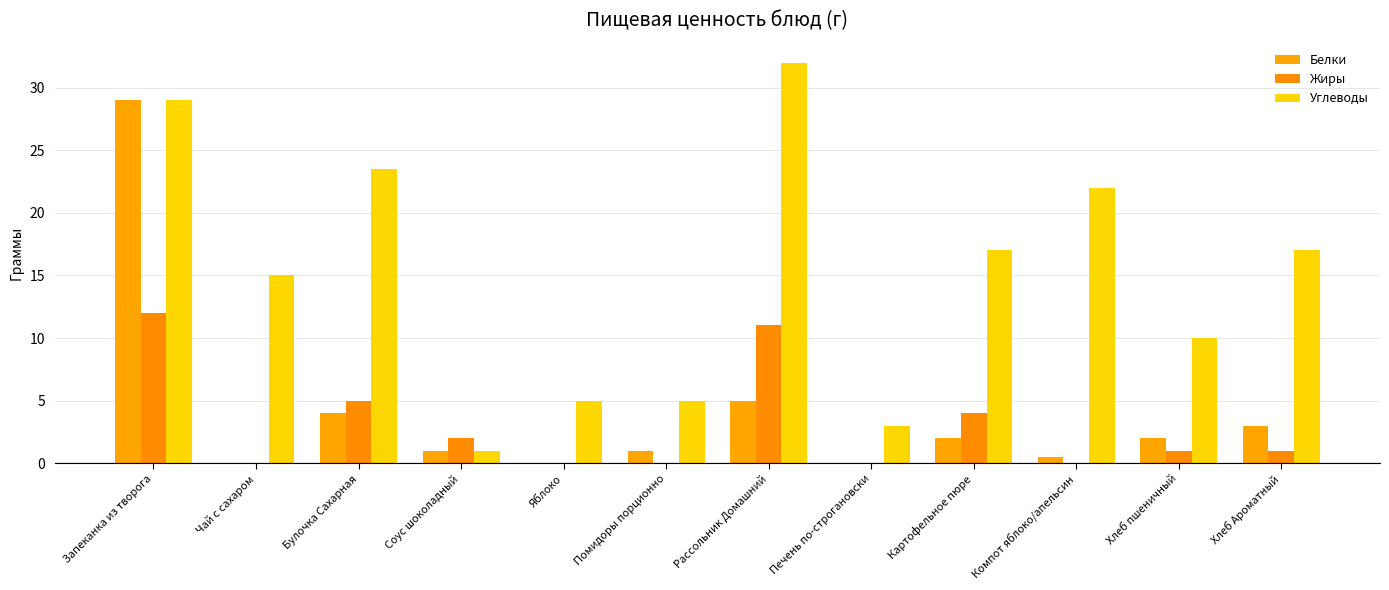

The value of Белки at Запеканка из творога is 29.0. True or false?

True